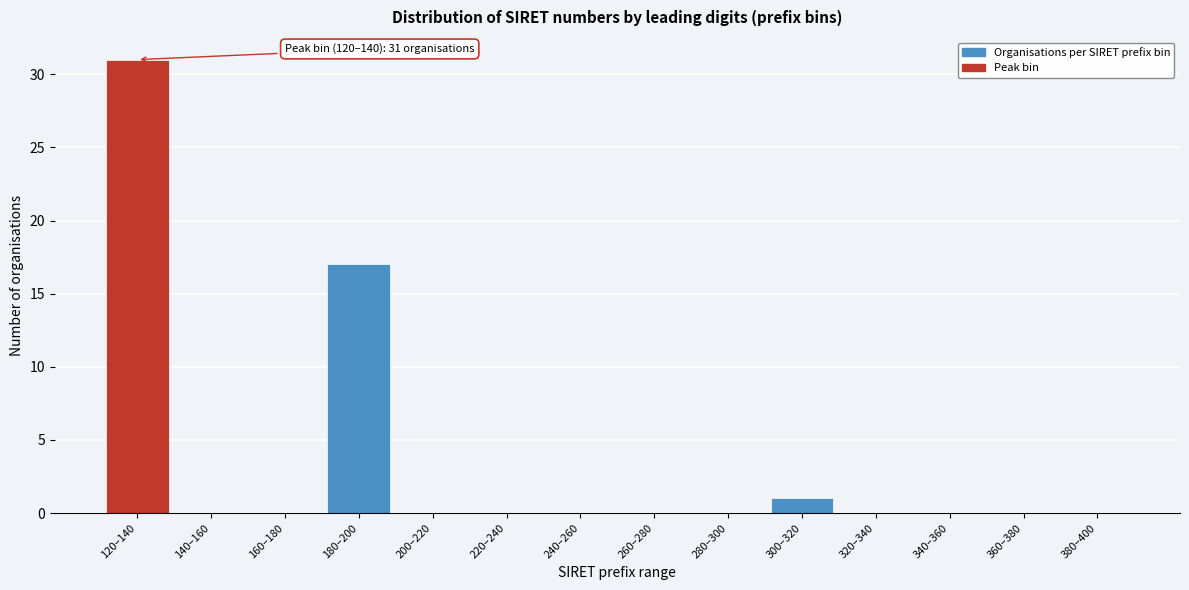

Reading left to right, extract all data points from this chart.

120–140=31	140–160=0	160–180=0	180–200=17	200–220=0	220–240=0	240–260=0	260–280=0	280–300=0	300–320=1	320–340=0	340–360=0	360–380=0	380–400=0